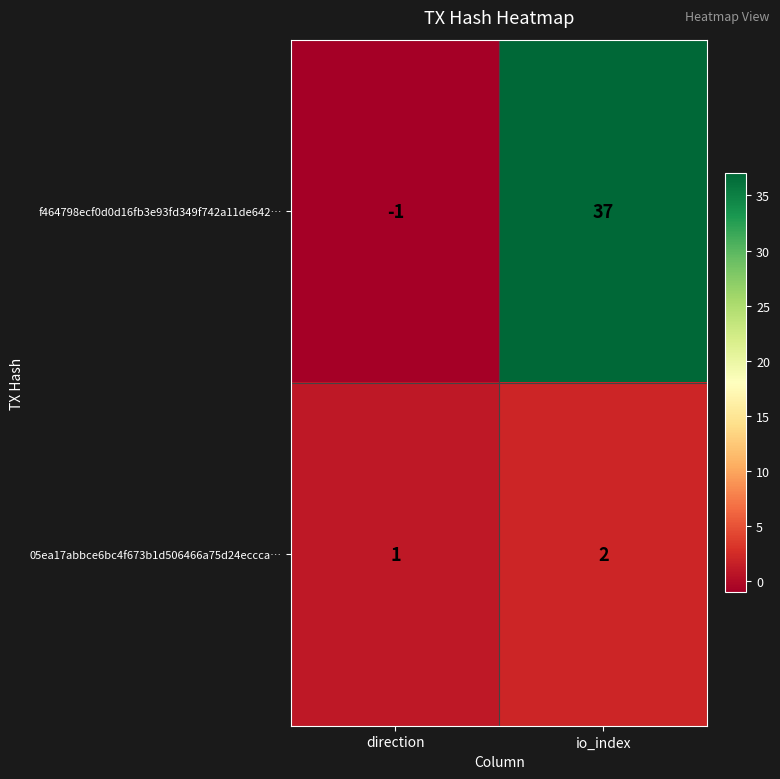

Reading right to left, list all the values displayed in this chart.

f464798ecf0d0d16fb3e93fd349f742a11de642…: 37	-1
05ea17abbce6bc4f673b1d506466a75d24eccca…: 2	1